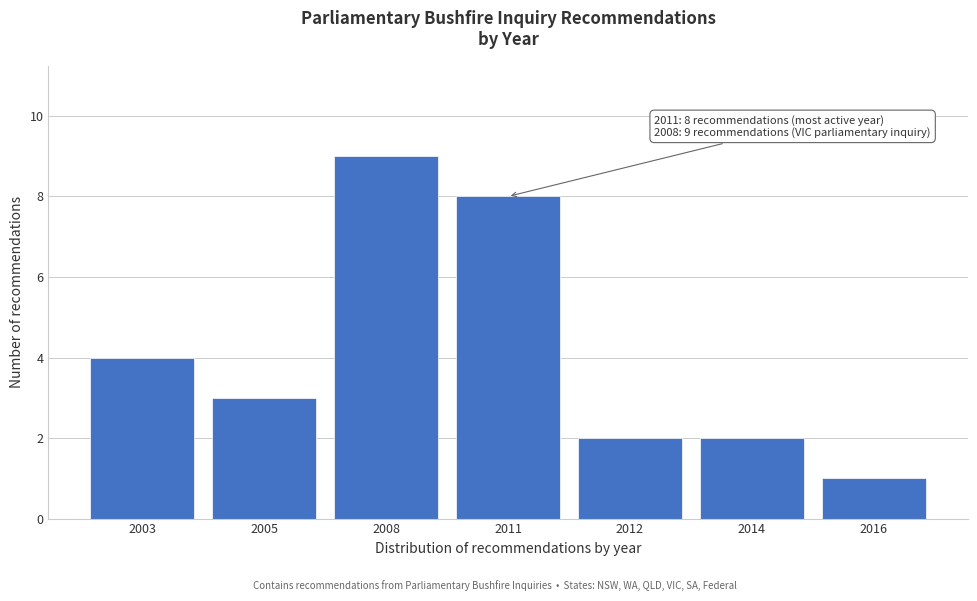

Reading left to right, list all the values displayed in this chart.

2003=4	2005=3	2008=9	2011=8	2012=2	2014=2	2016=1